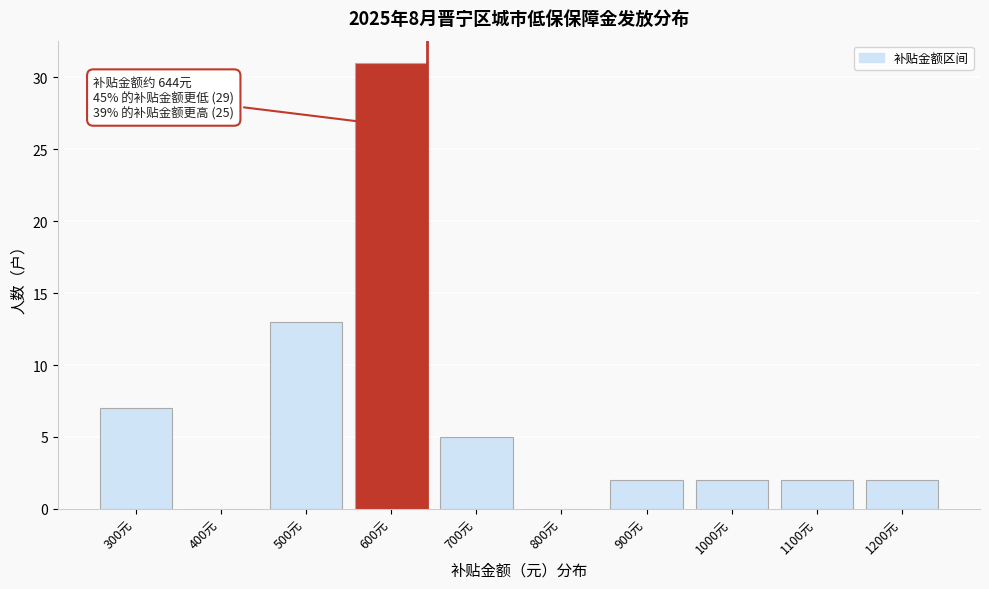

Reading right to left, transcribe all the data shown in this chart.

1200元=2	1100元=2	1000元=2	900元=2	800元=0	700元=5	600元=31	500元=13	400元=0	300元=7